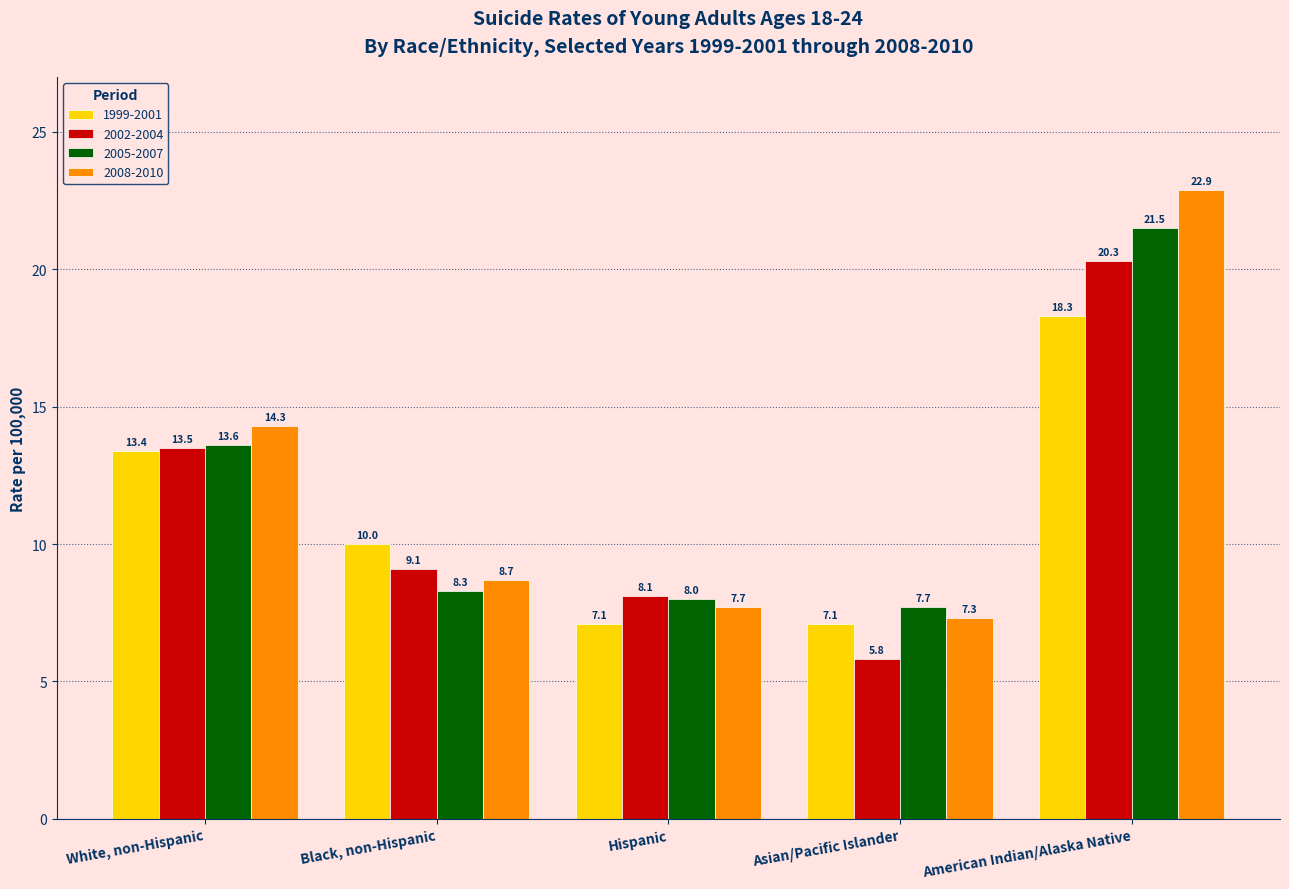

Where does the 2002-2004 series first go above 9?

White, non-Hispanic